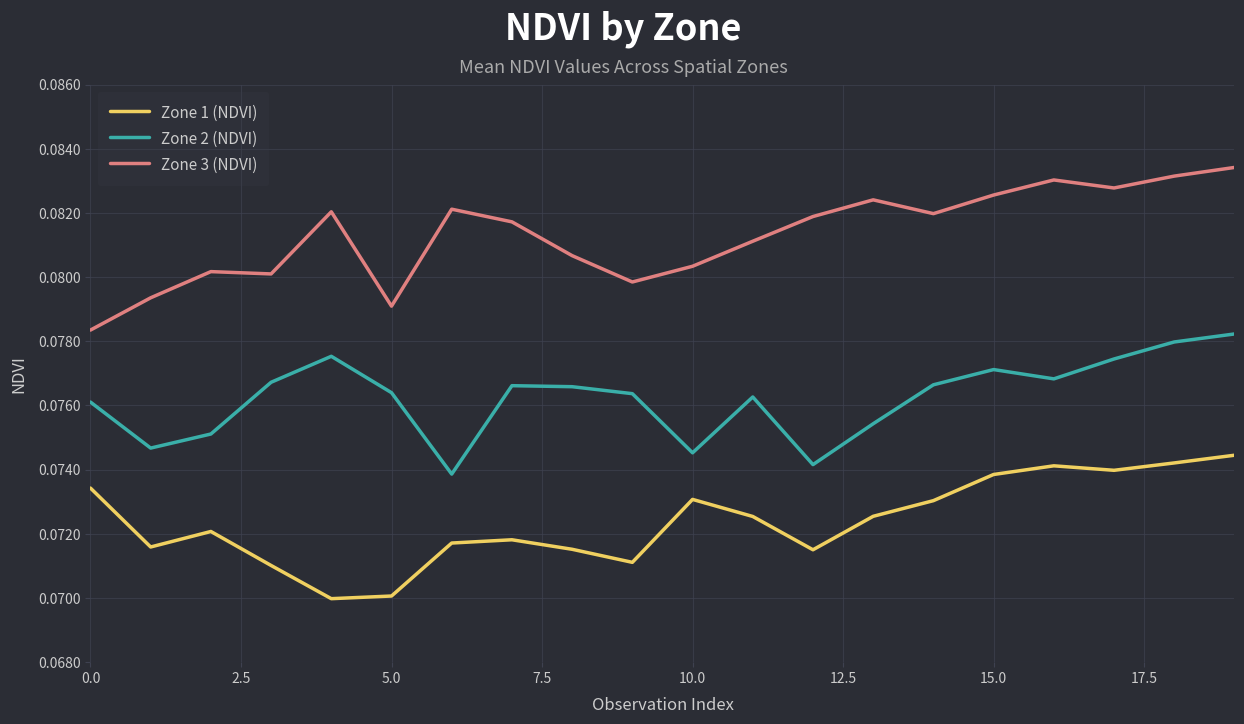

True or false: Zone 3 (NDVI) and Zone 2 (NDVI) intersect in this chart.

False